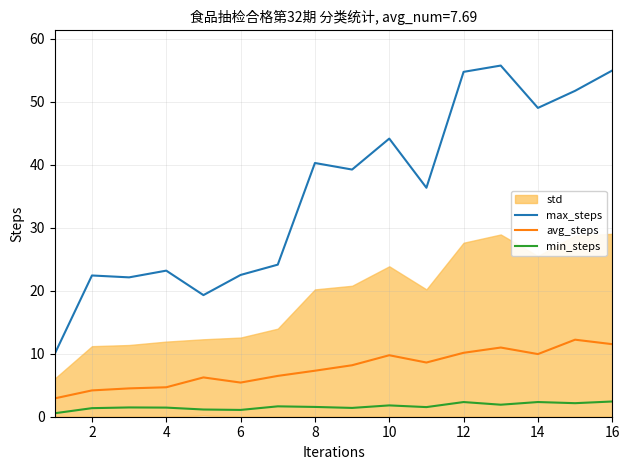

What is the value of the avg_steps point at the 12th from the left?

10.1